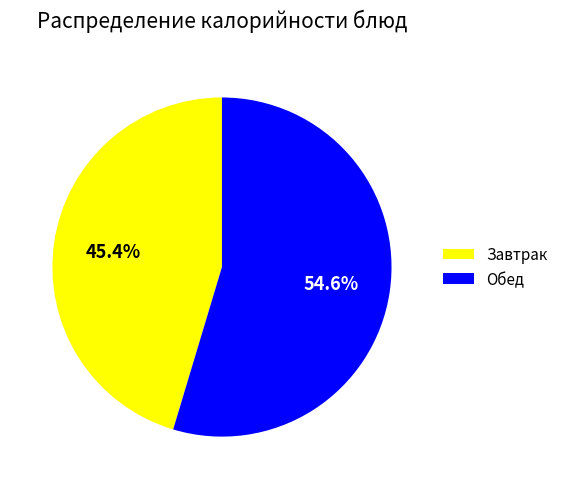

Which has a higher value, Завтрак or Обед?

Обед